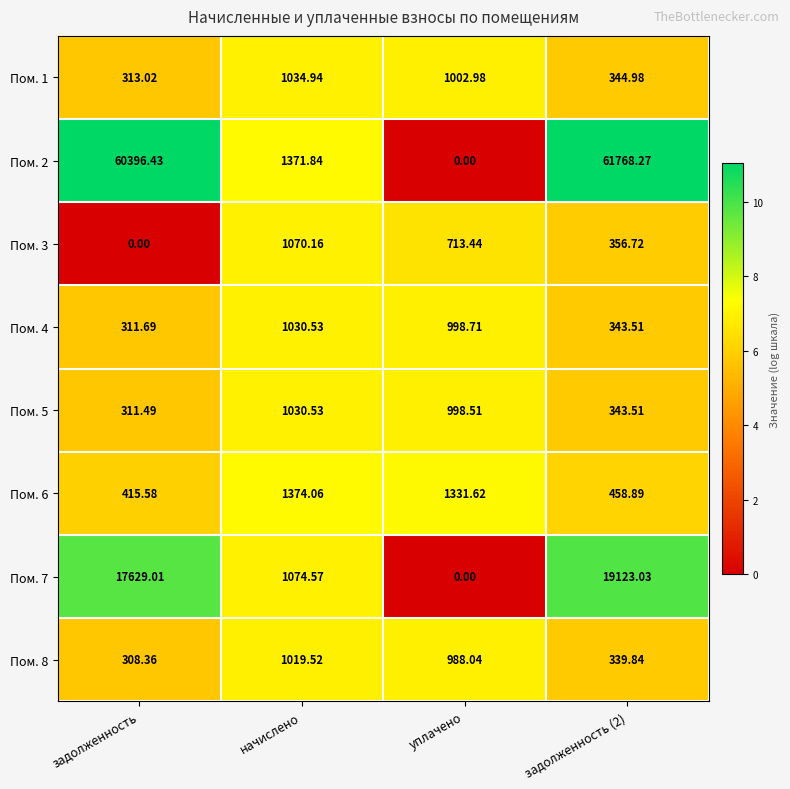

Which series has the largest total across all categories?

Пом. 2